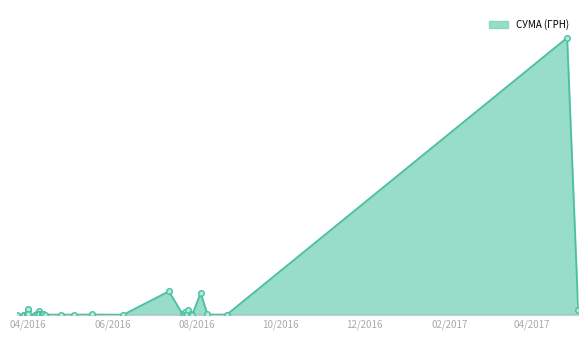

Between 07.04.2016 and 25.07.2016, which is larger?

07.04.2016